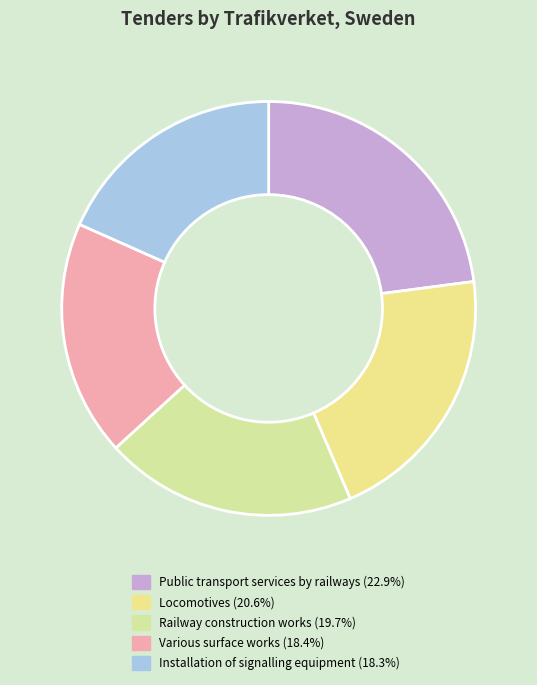

Count the number of slices in the pie.

5